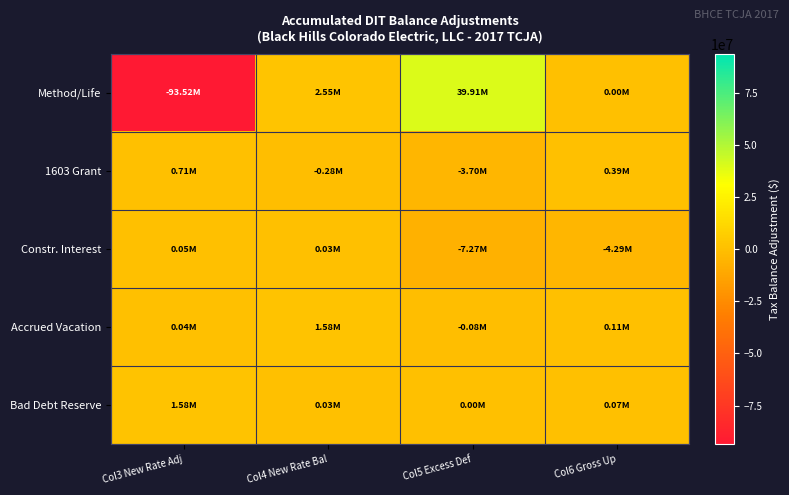

How many series are shown in this chart?

5